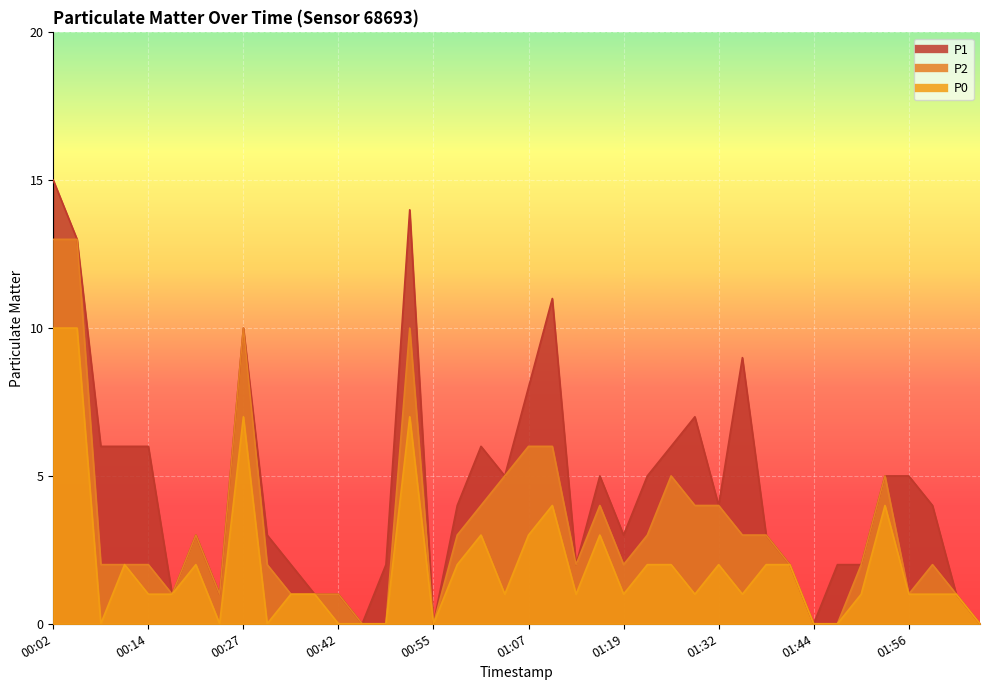

Reading left to right, what are all the values shown in this chart?

P1: 15	13	6	6	6	1	3	1	10	3	2	1	1	0	2	14	0	4	6	5	8	11	2	5	3	5	6	7	4	9	3	2	0	2	2	5	5	4	1	0
P2: 13	13	2	2	2	1	3	1	10	2	1	1	1	0	0	10	0	3	4	5	6	6	2	4	2	3	5	4	4	3	3	2	0	0	2	5	1	2	1	0
P0: 10	10	0	2	1	1	2	0	7	0	1	1	0	0	0	7	0	2	3	1	3	4	1	3	1	2	2	1	2	1	2	2	0	0	1	4	1	1	1	0